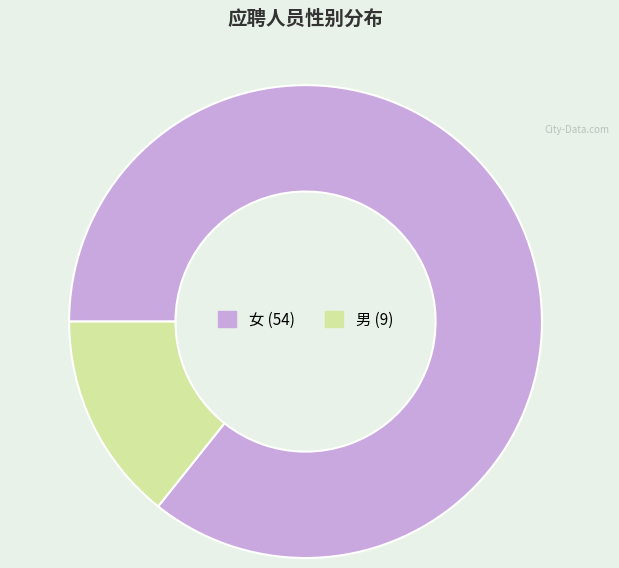

Do 女 and 男 together represent more than half of the pie?

Yes